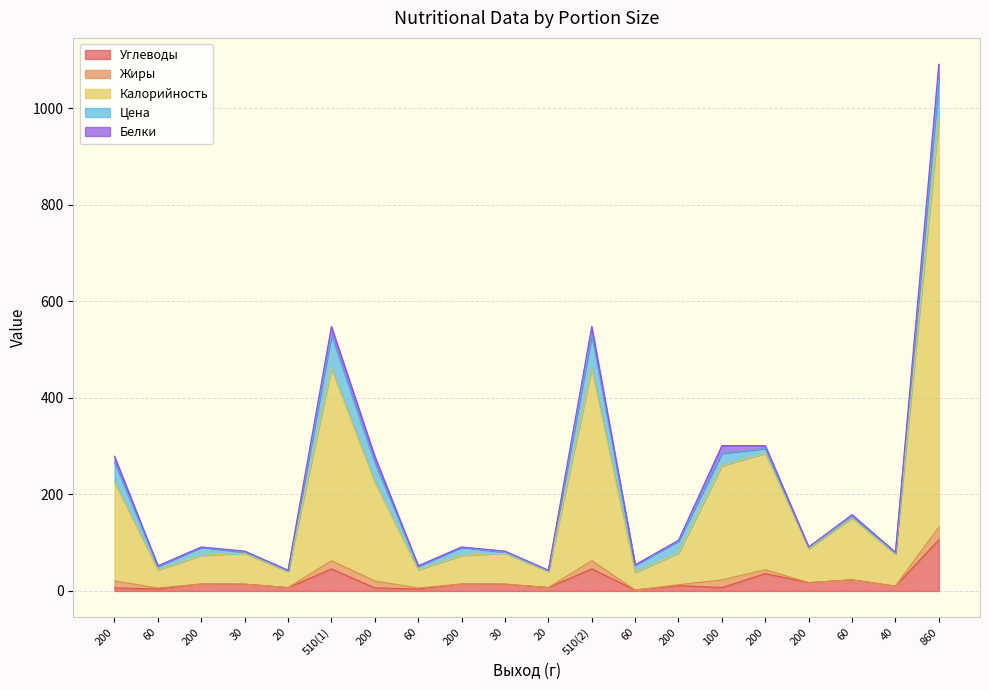

How many interior local valleys does the Углеводы series have?

8